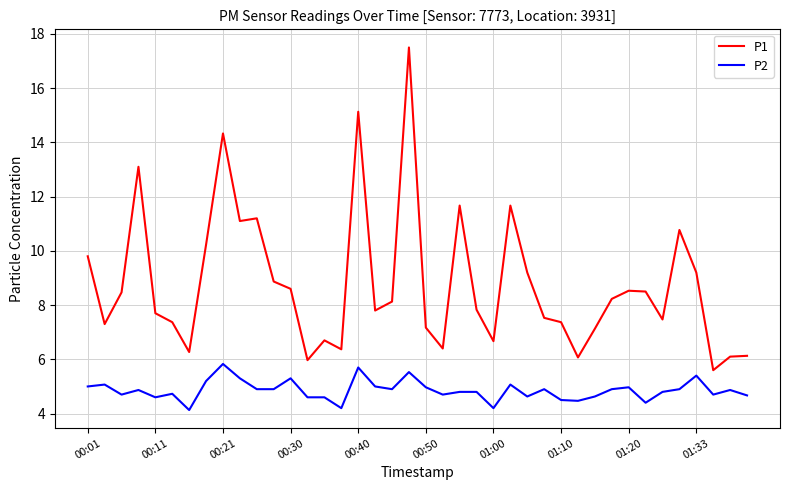

What is the maximum value for P1?

17.5